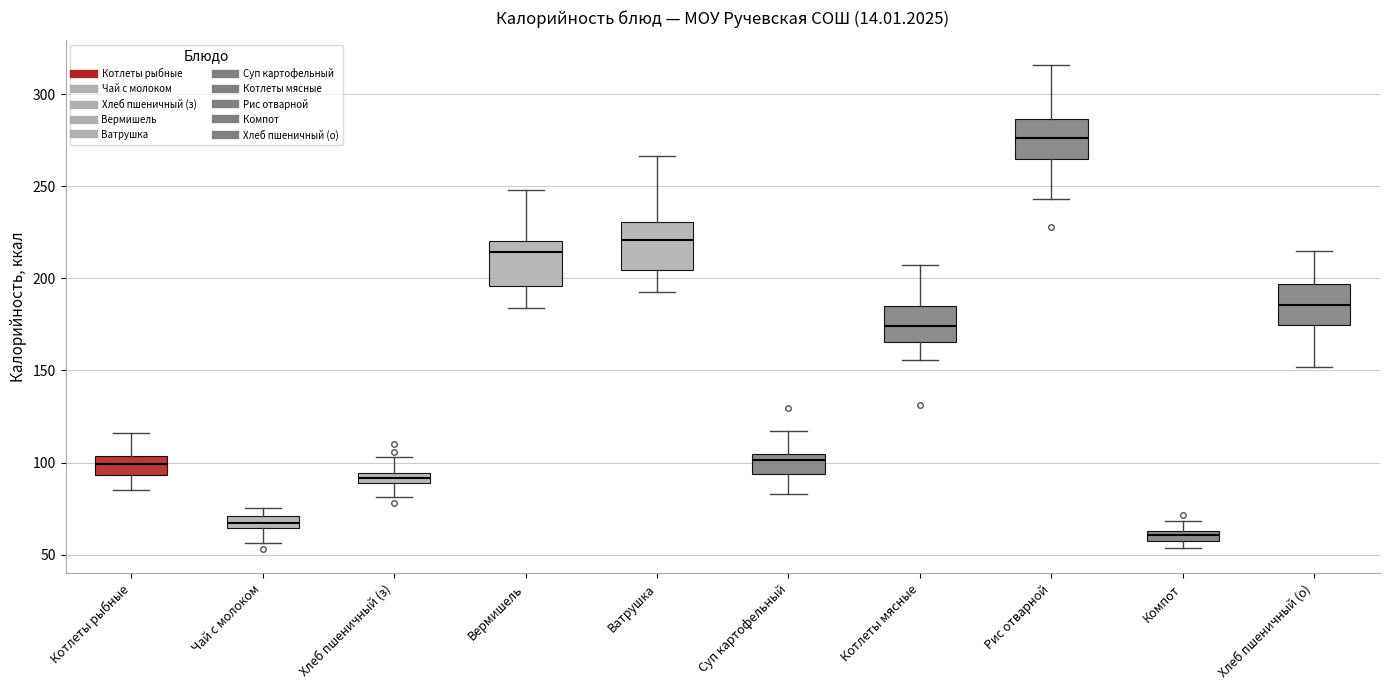

Where does the upper whisker of the box for Компот end on the y-axis? The values are not printed on the chart, so give them approximately, as read against the axis.

70